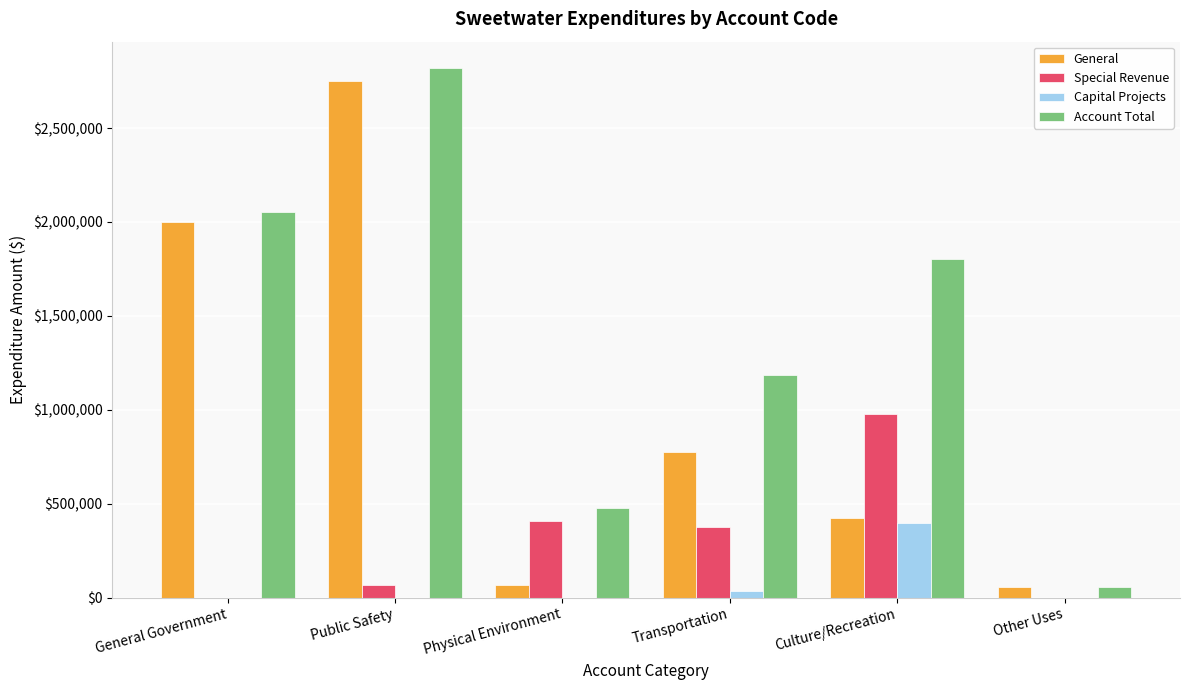

How many groups of bars are there?

6